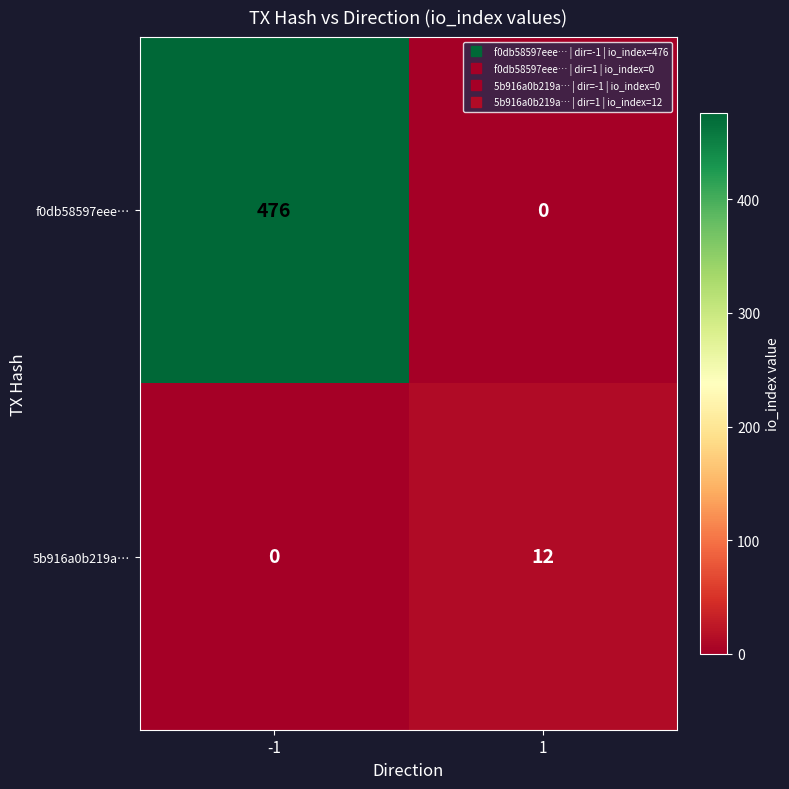

Reading left to right, extract all data points from this chart.

f0db58597eee…: 476	0
5b916a0b219a…: 0	12